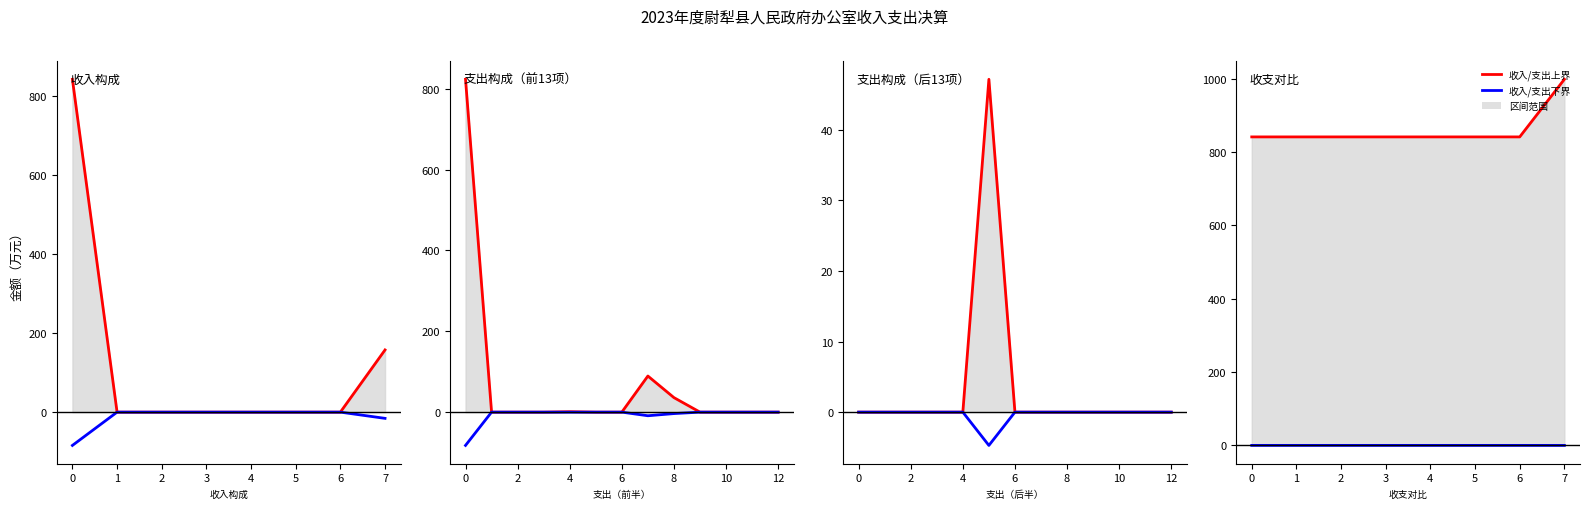

Rank the series by their maximum value, from highest to lowest.

收入/支出上界, 收入/支出下界